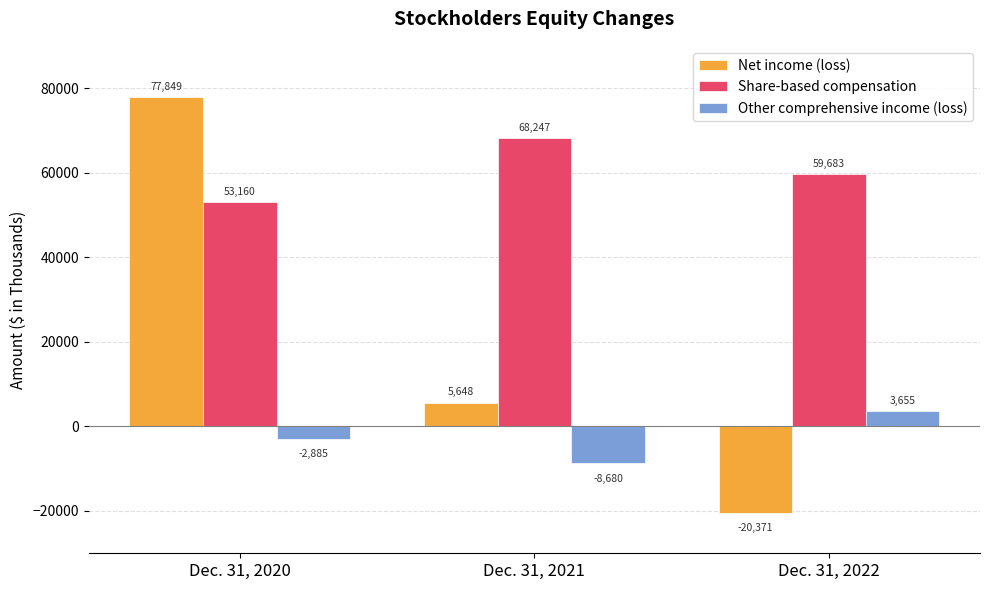

What are all the series names shown in the legend?

Net income (loss), Share-based compensation, Other comprehensive income (loss)